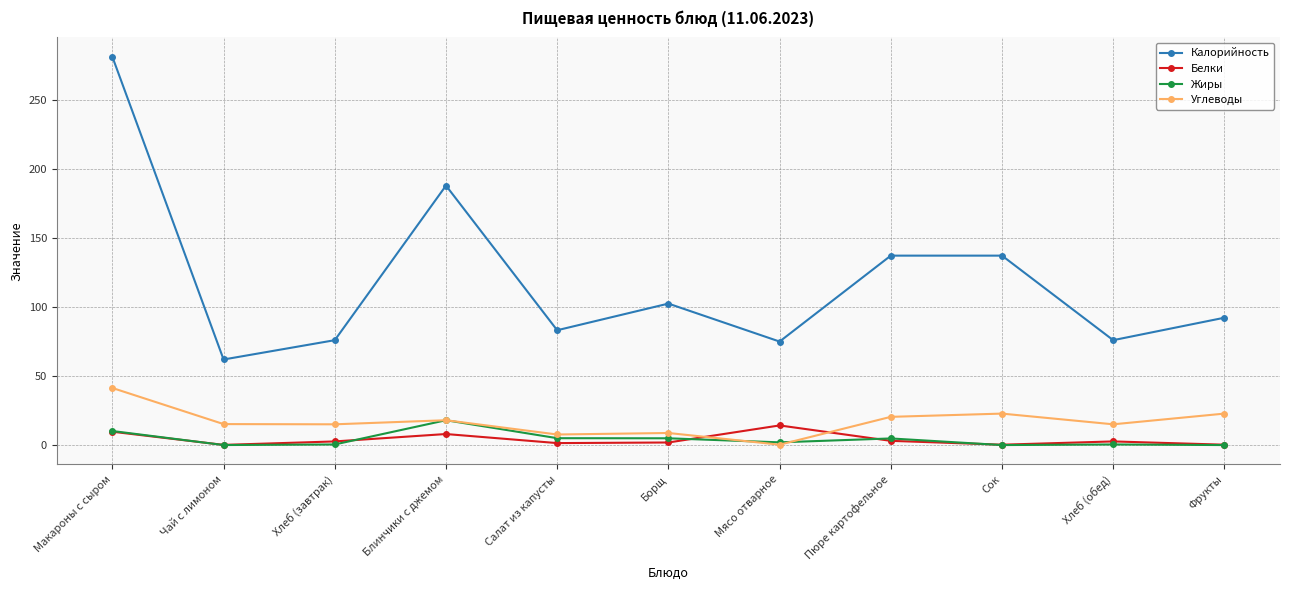

At which category does Калорийность reach its first local valley?

Чай с лимоном